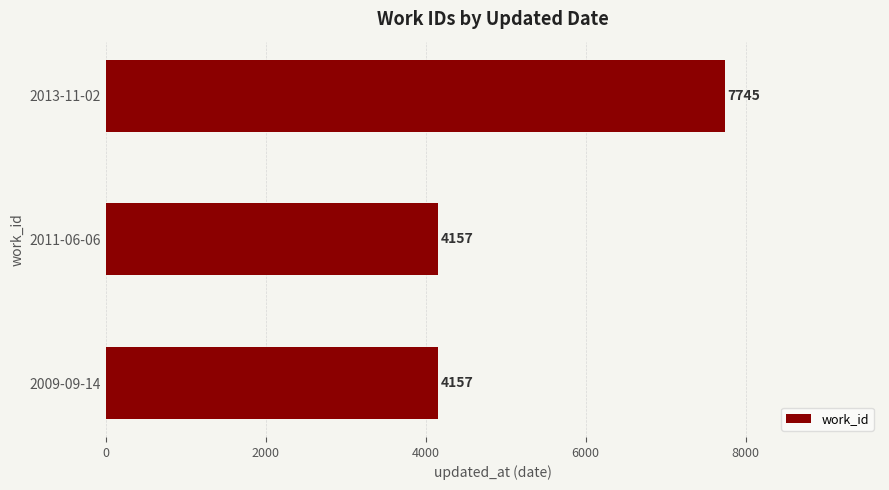

Is it true that the value at 2011-06-06 is 4157?

True